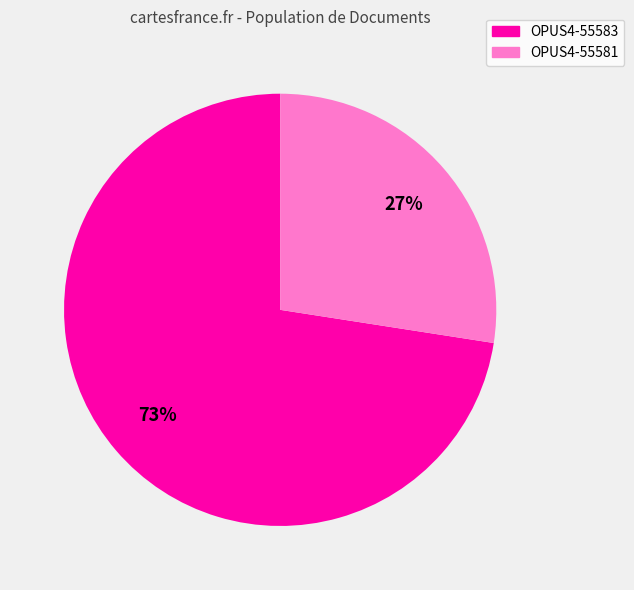

To the nearest percent, what percentage of the pie is OPUS4-55581?

27%